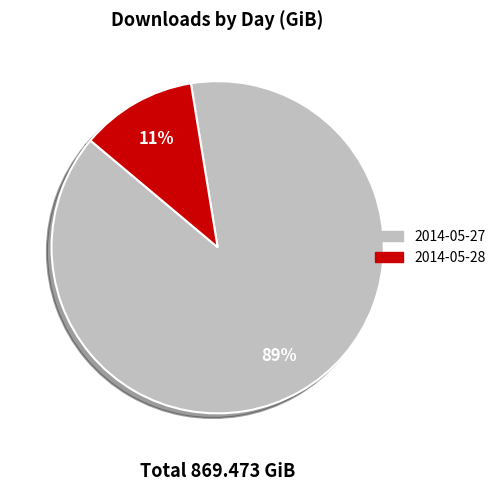

How many slices are in this pie chart?

2